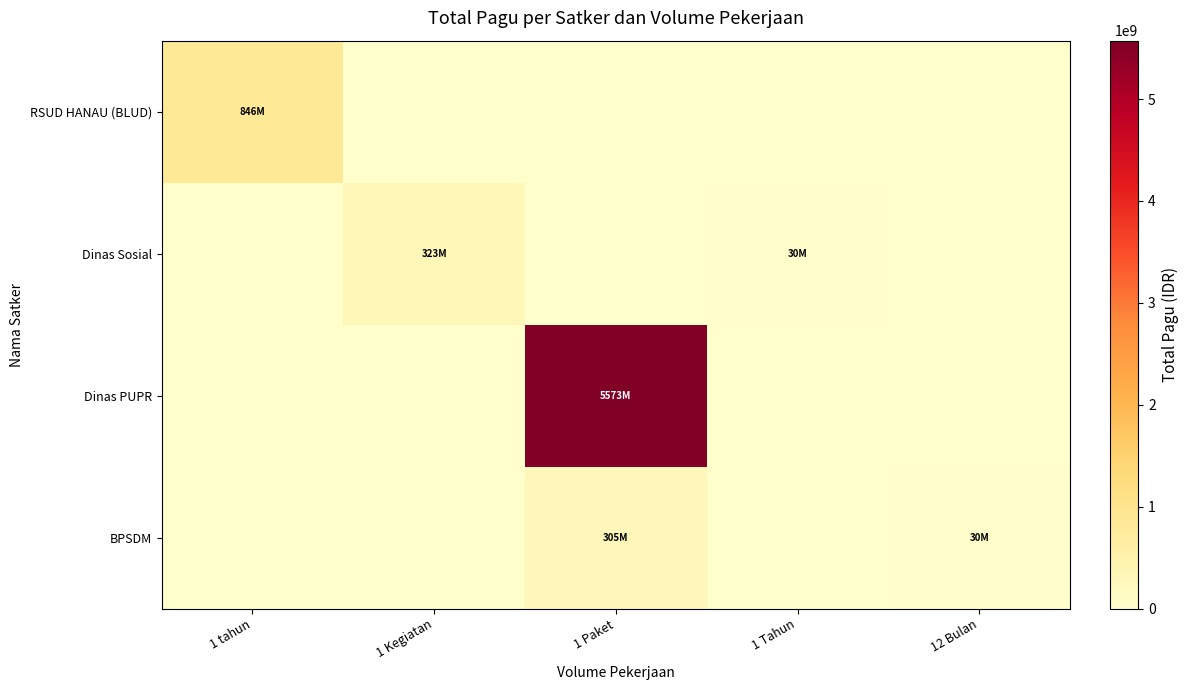

At how many categories does at least one series exceed 1521290735?

1